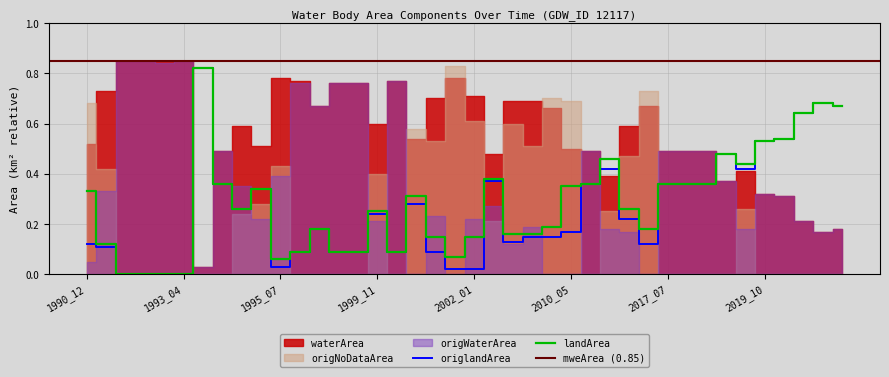

At which category does origlandArea reach its first local valley?

1994_08